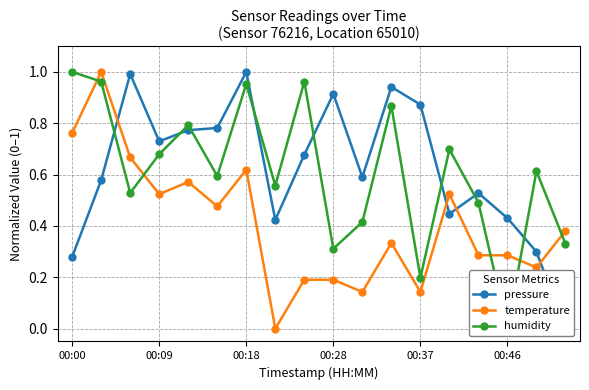

Is this an area chart (filled region under the line)?

No